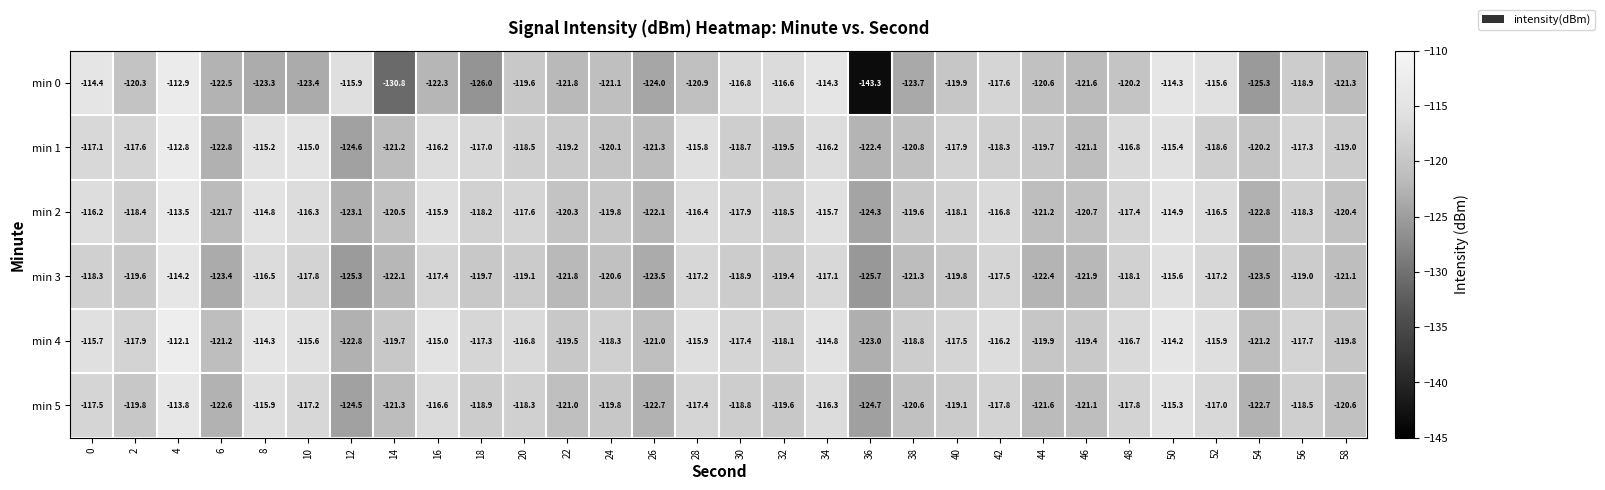

What is the sum of the min 3 values at 10 and 16?

-235.2